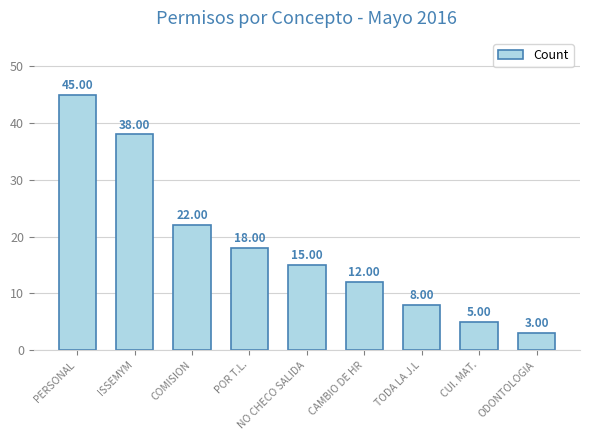

What is the change in value from PERSONAL to TODA LA J.L?

-37